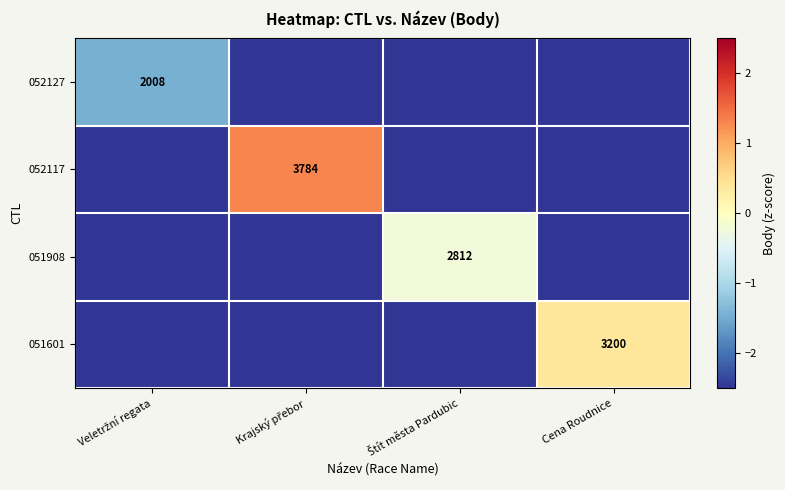

Is it true that 051601 equals 3200.0 at Cena Roudnice?

True